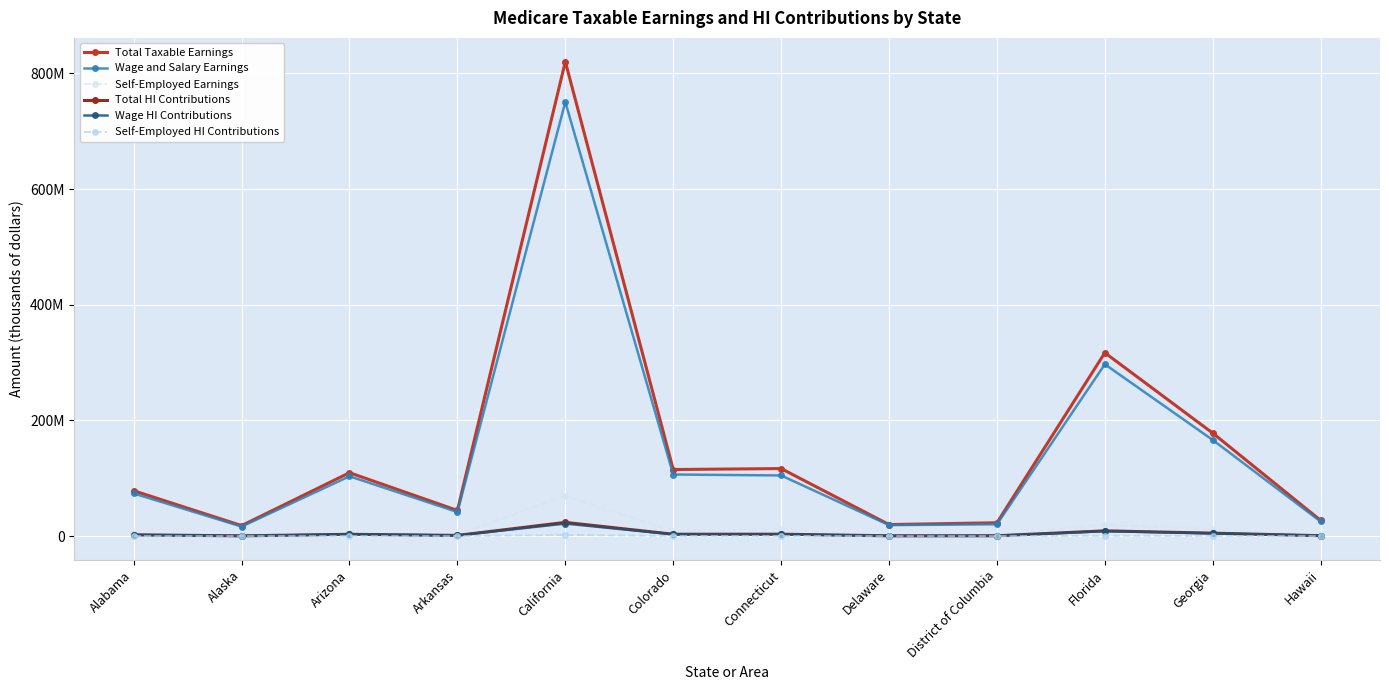

What are all the series names shown in the legend?

Total Taxable Earnings, Wage and Salary Earnings, Self-Employed Earnings, Total HI Contributions, Wage HI Contributions, Self-Employed HI Contributions